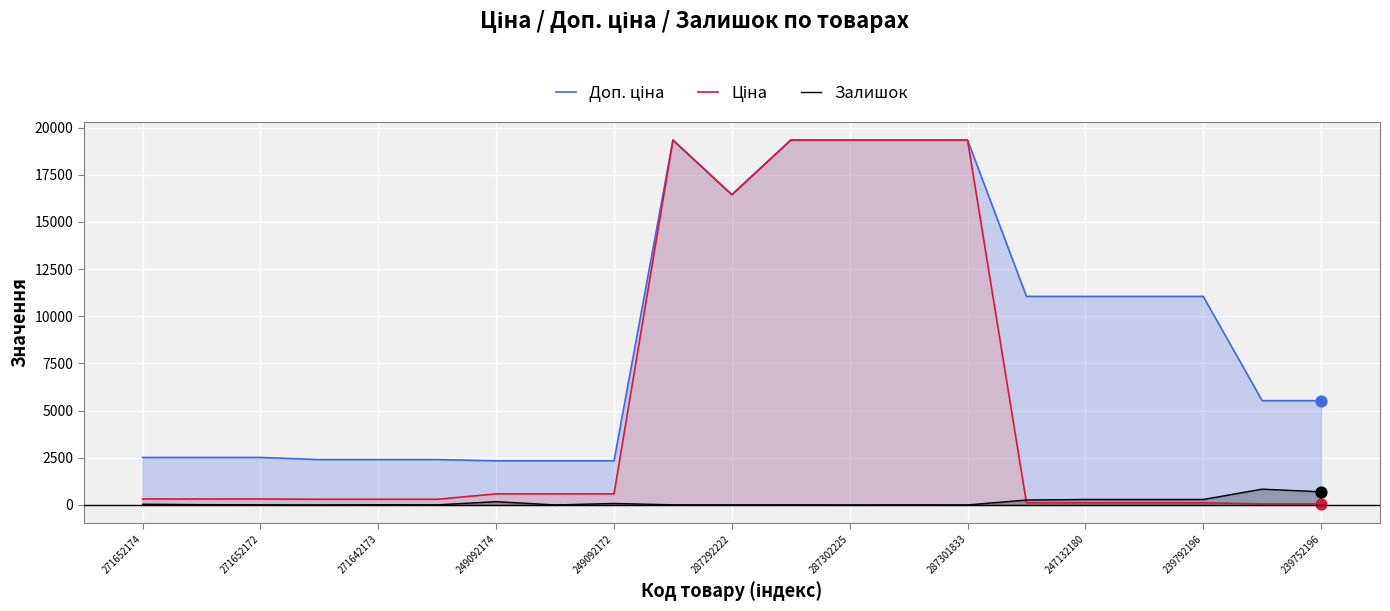

What are all the series names shown in the legend?

Доп. ціна, Ціна, Залишок